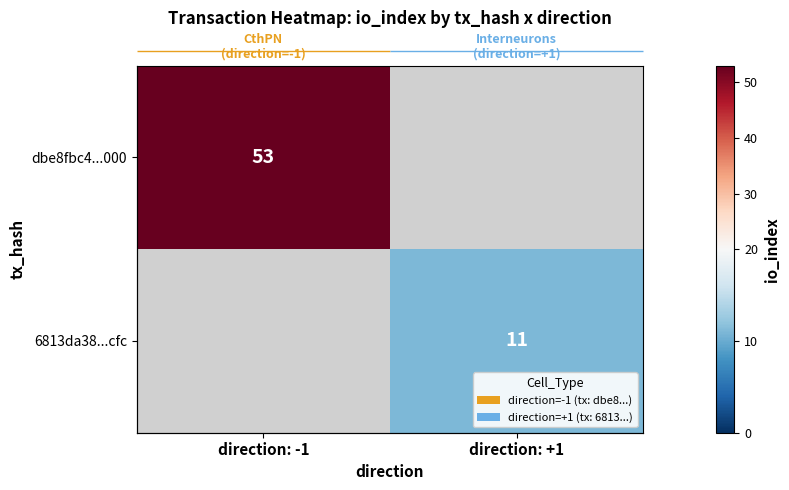

At direction: -1, list the series in order from largest to smallest.

dbe8fbc4...000, 6813da38...cfc